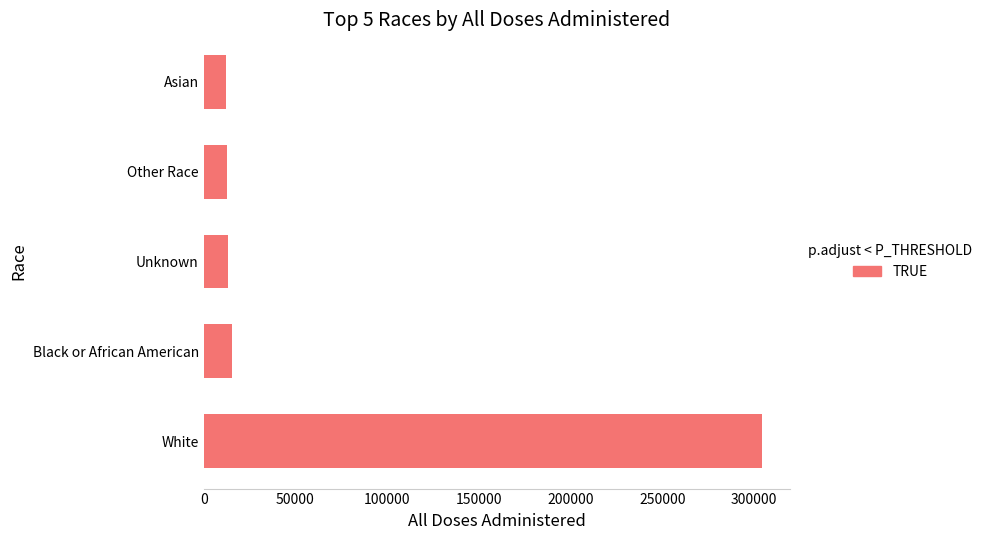

The chart shows a value of 12910 at Other Race. True or false?

True